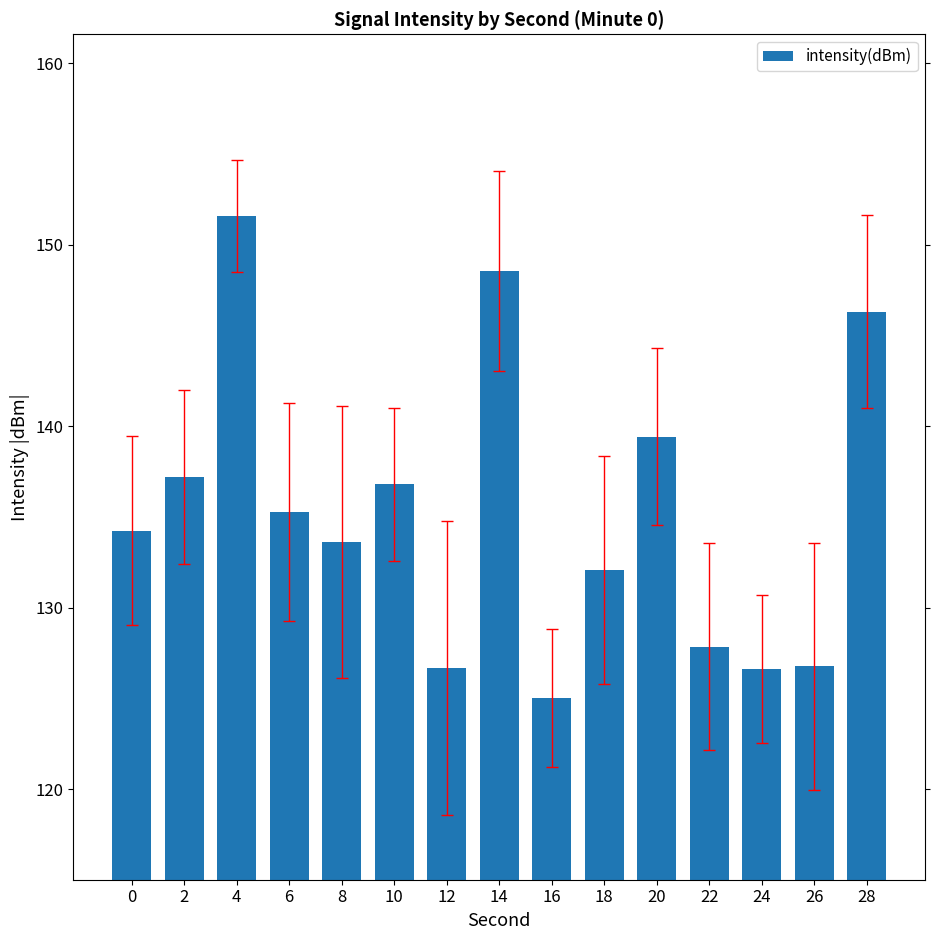

How many bars are there in total?

15